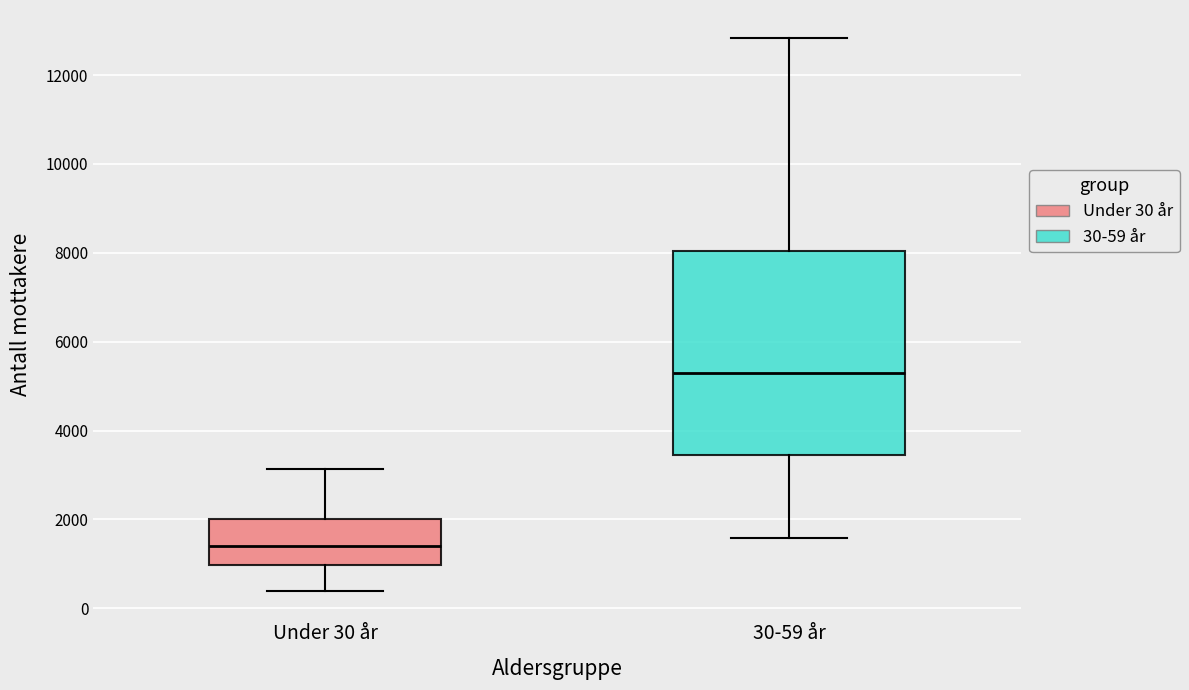

Reading left to right, transcribe this box plot: for each box, give where its median line is, the range the box spans, and where its two whiskers end, as read against the y-axis. The values are not printed on the chart, so give them approximately, as read against the axis.

Under 30 år: median 1400, box 1000 to 2000, whiskers 400 to 3200
30-59 år: median 5400, box 3400 to 8000, whiskers 1600 to 12800